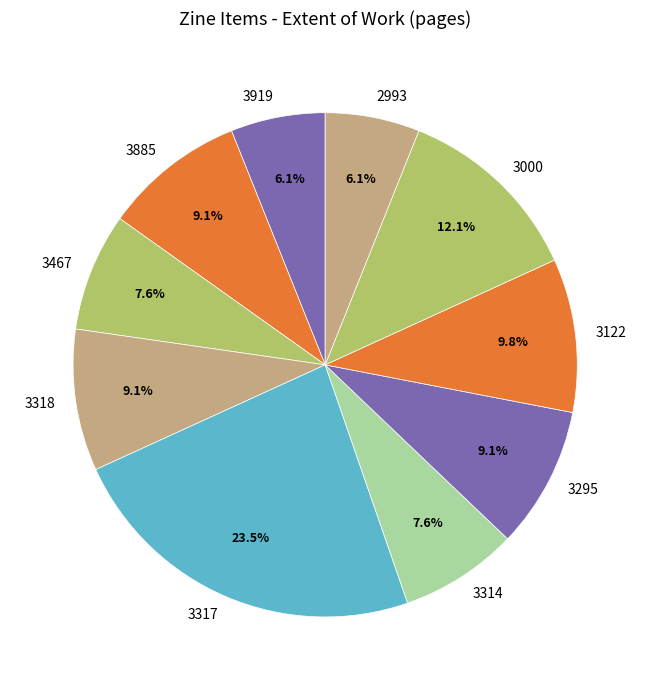

True or false: 3314 accounts for 8% of the total.

True